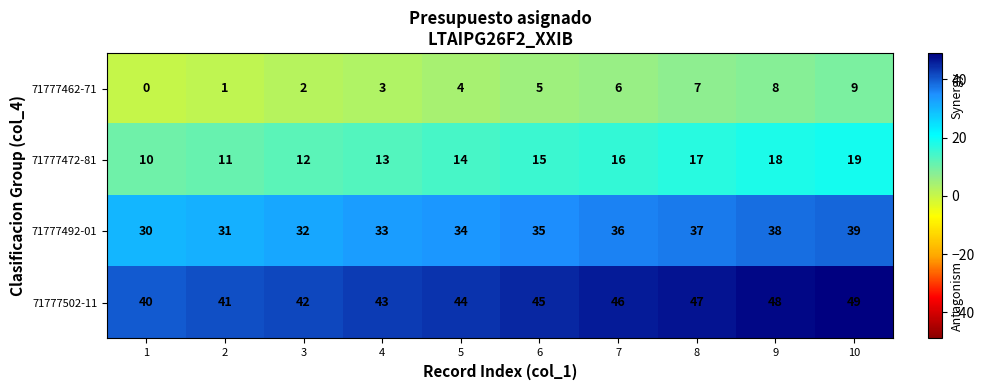

Rank the series by their average value, from highest to lowest.

71777502-11, 71777492-01, 71777472-81, 71777462-71